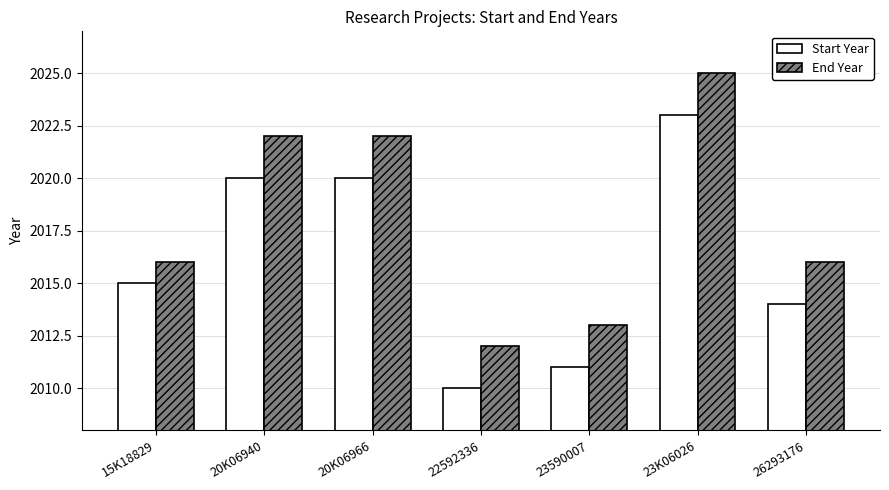

What is the label of the 7th bar from the left?

26293176